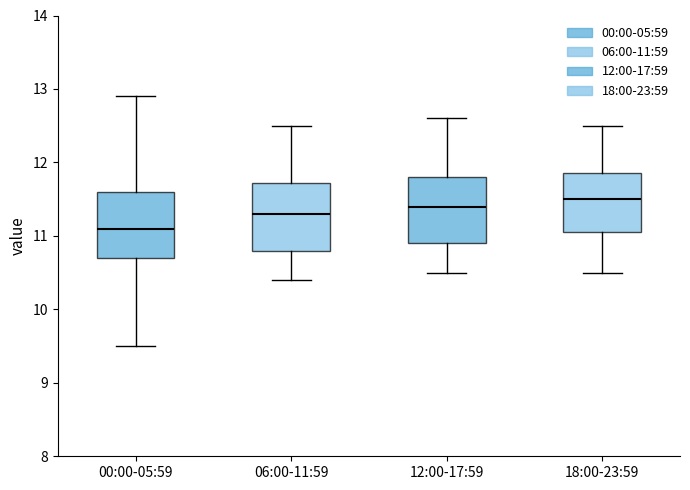

Reading left to right, transcribe this box plot: for each box, give where its median line is, the range the box spans, and where its two whiskers end, as read against the y-axis. The values are not printed on the chart, so give them approximately, as read against the axis.

00:00-05:59: median 11.1, box 10.7 to 11.6, whiskers 9.5 to 12.9
06:00-11:59: median 11.3, box 10.8 to 11.7, whiskers 10.4 to 12.5
12:00-17:59: median 11.4, box 10.9 to 11.8, whiskers 10.5 to 12.6
18:00-23:59: median 11.5, box 11.1 to 11.9, whiskers 10.5 to 12.5